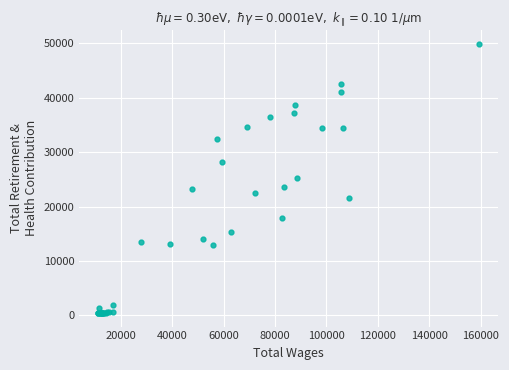

What is the difference between the maximum and minimum values?

49546